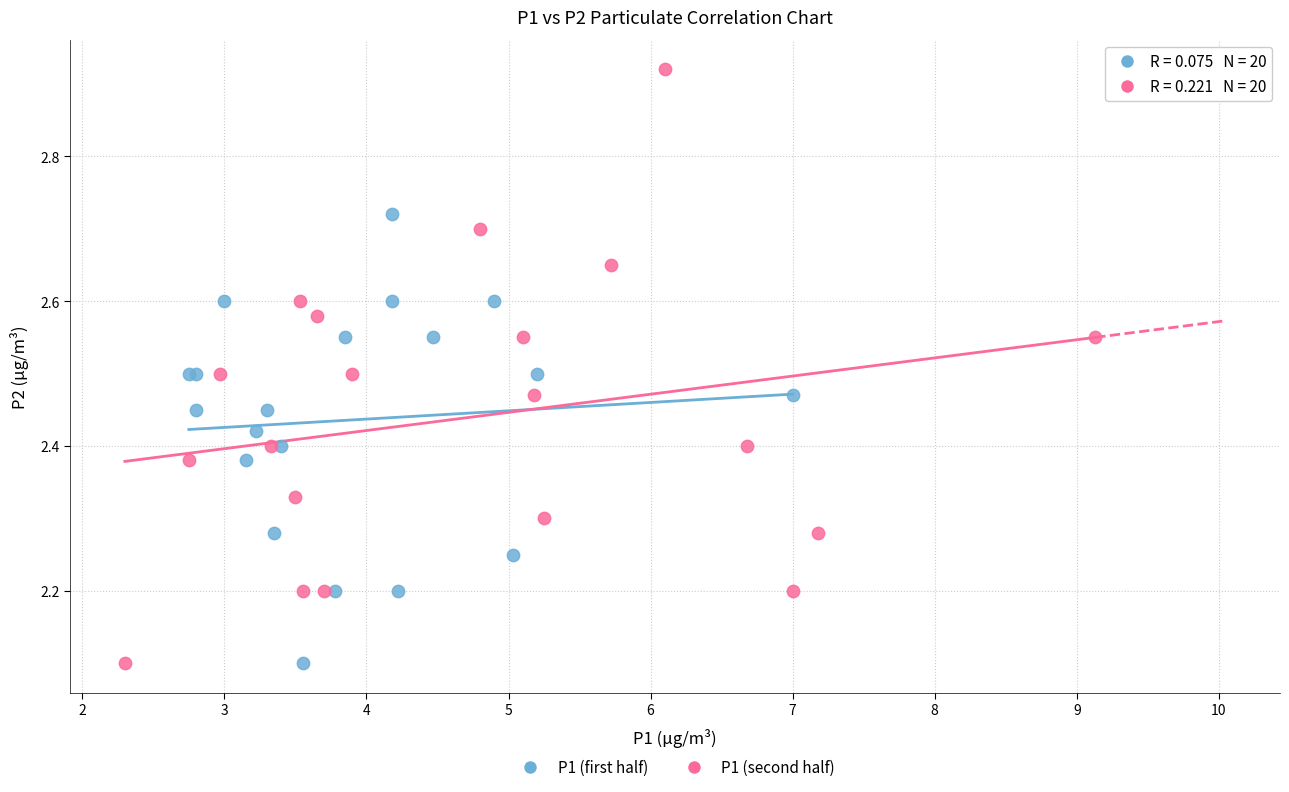

Which series reaches the maximum Y coordinate?

P1 (second half)